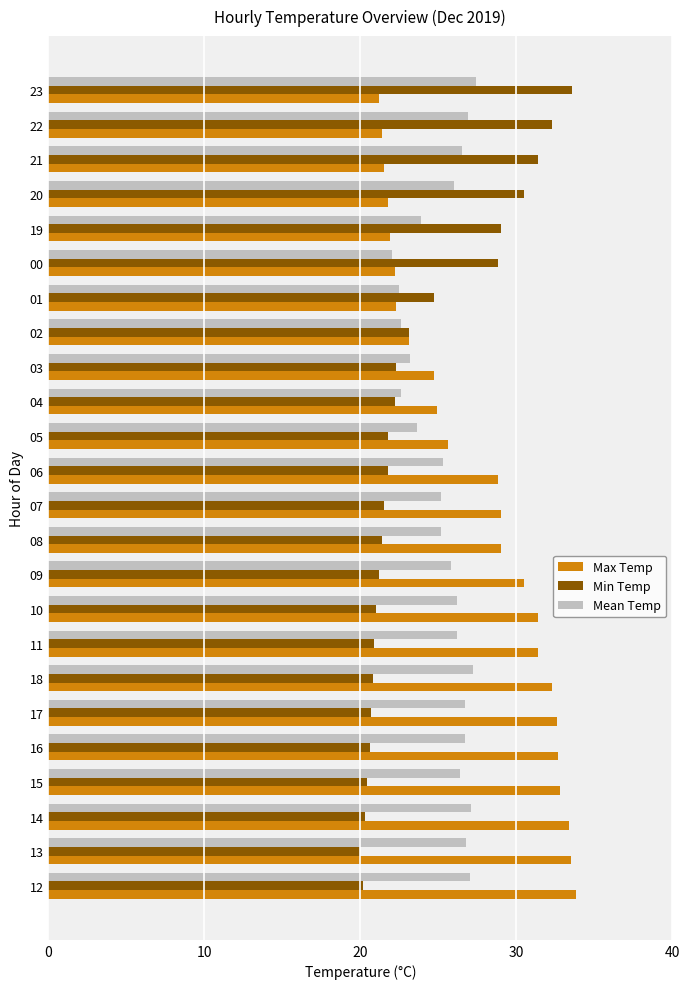

Which series has the largest total across all categories?

Max Temp